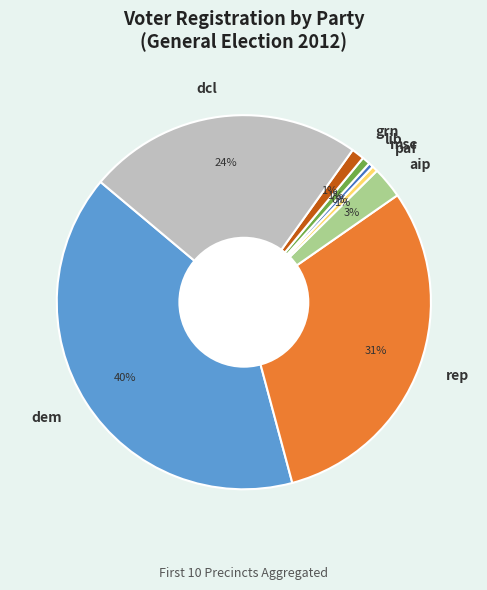

Between dcl and msc, which is larger?

dcl